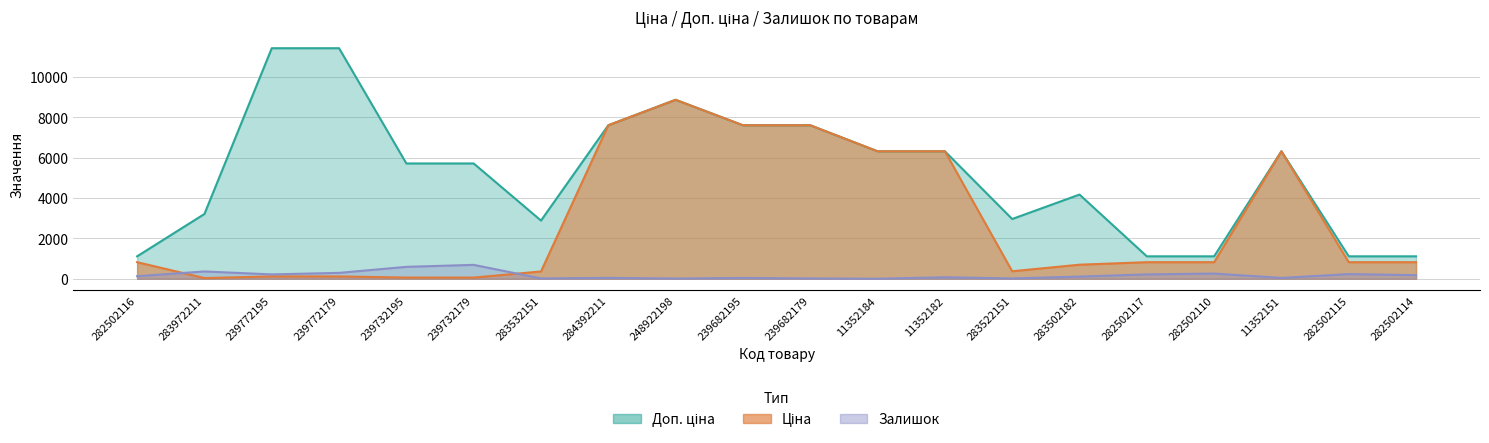

What are all the series names shown in the legend?

Ціна, Доп. ціна, Залишок